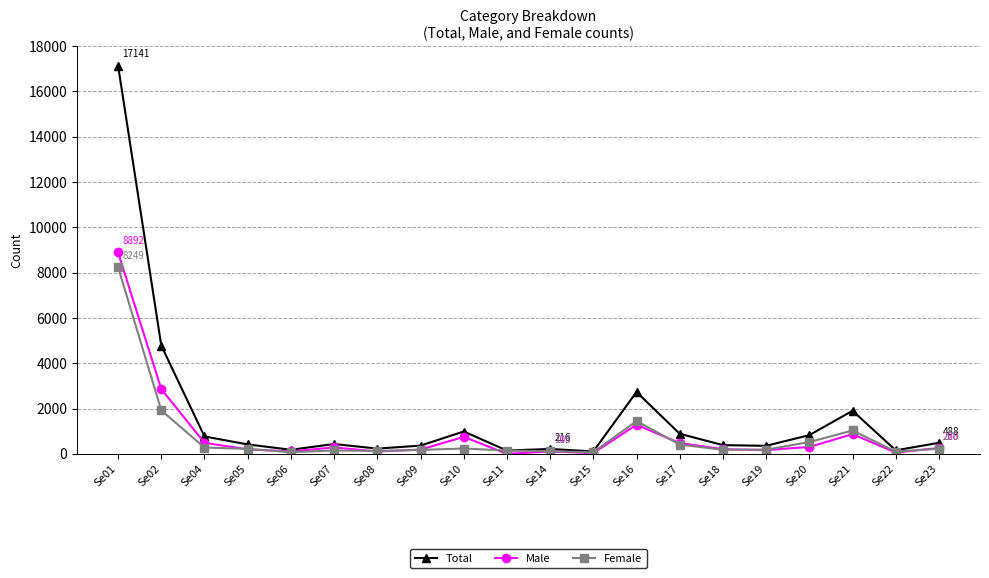

What is the spread (max minus min) of values at Se22?

98